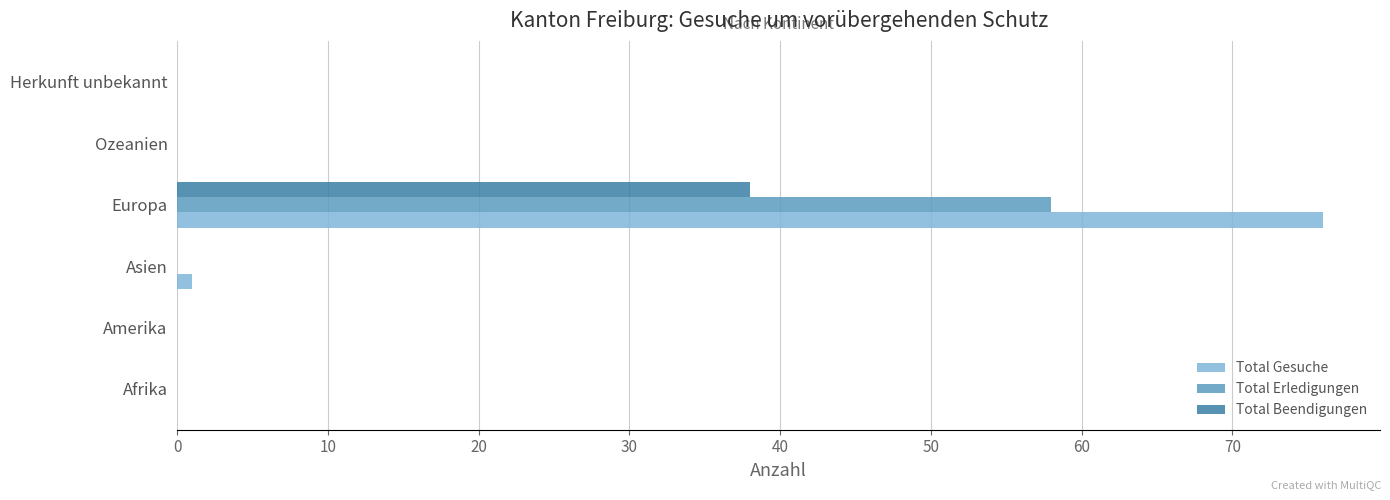

What is the maximum value for Total Gesuche?

76